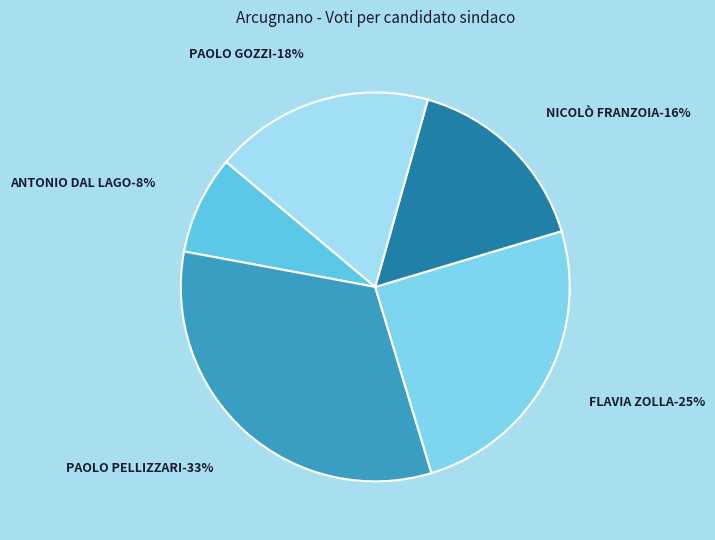

How many slices are in this pie chart?

5